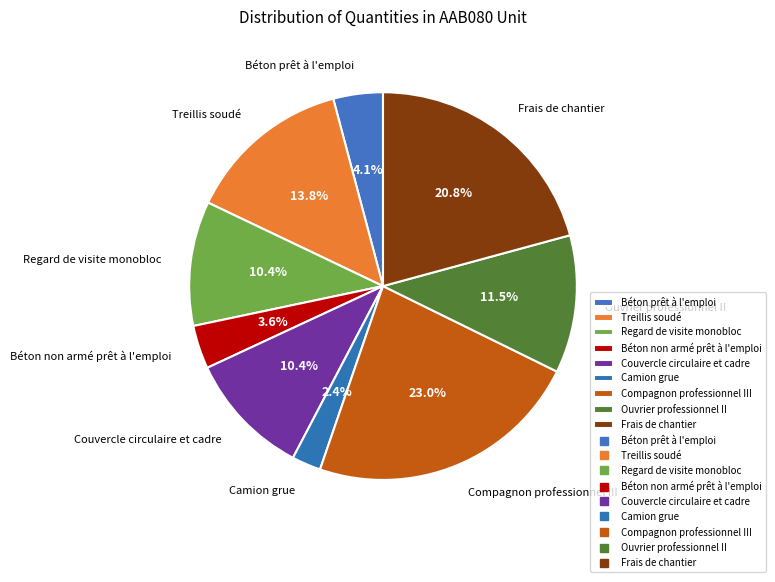

Is there a majority slice in this chart?

No